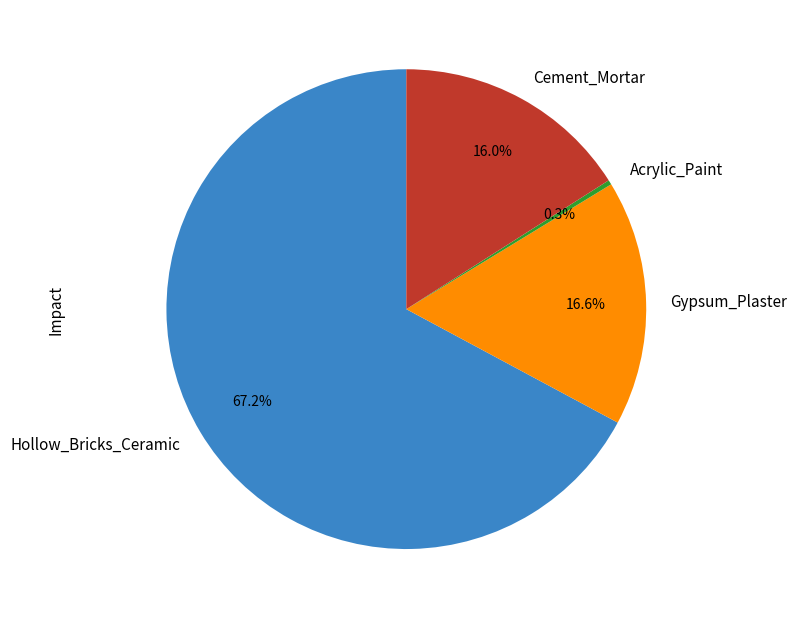

To the nearest percent, what percentage of the pie is Hollow_Bricks_Ceramic?

67%